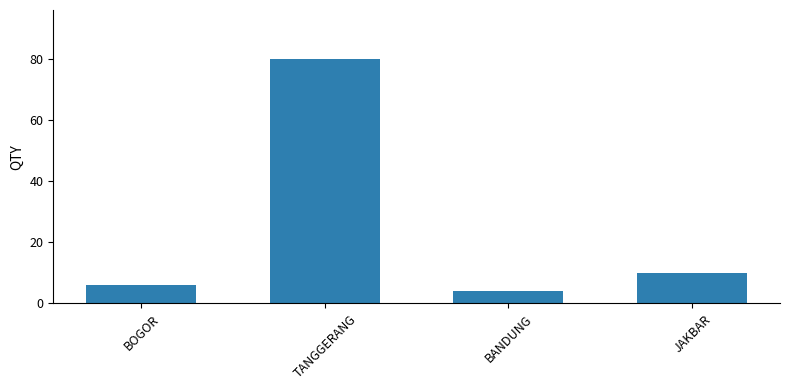

Does the chart contain any negative values?

No